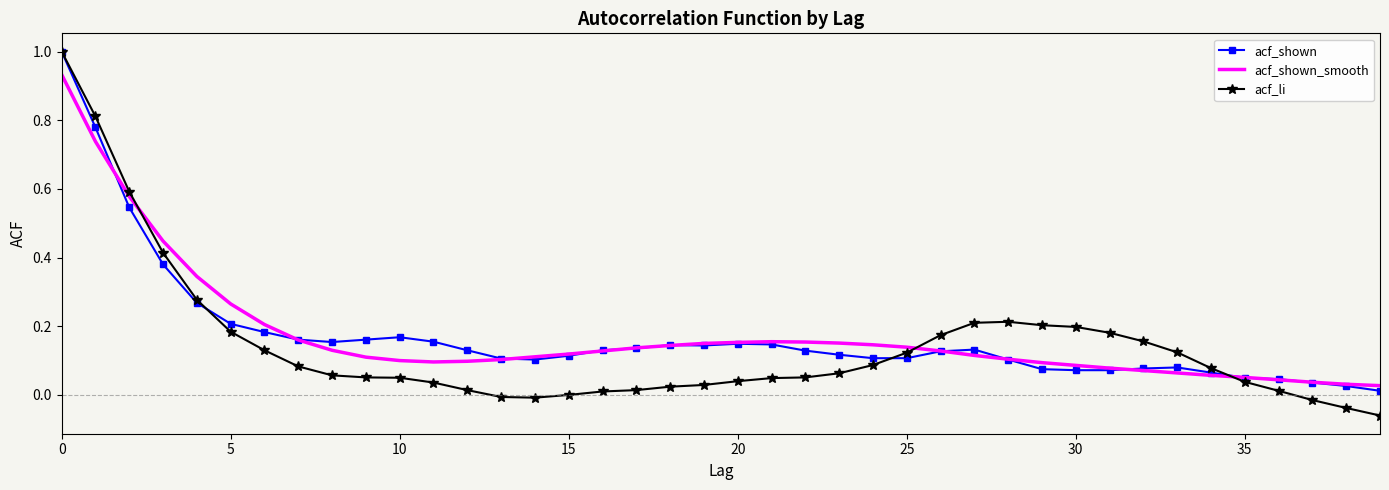

Which series has the largest range (max minus min)?

acf_li